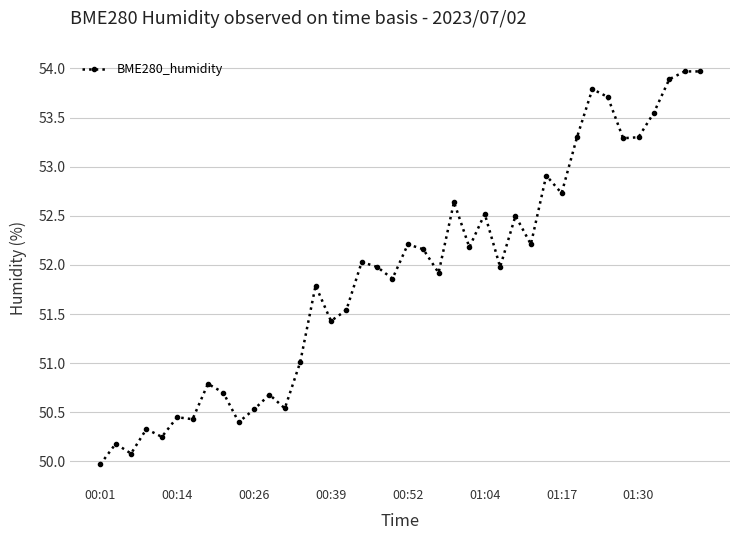

What is the difference between the maximum and minimum values?

4.0